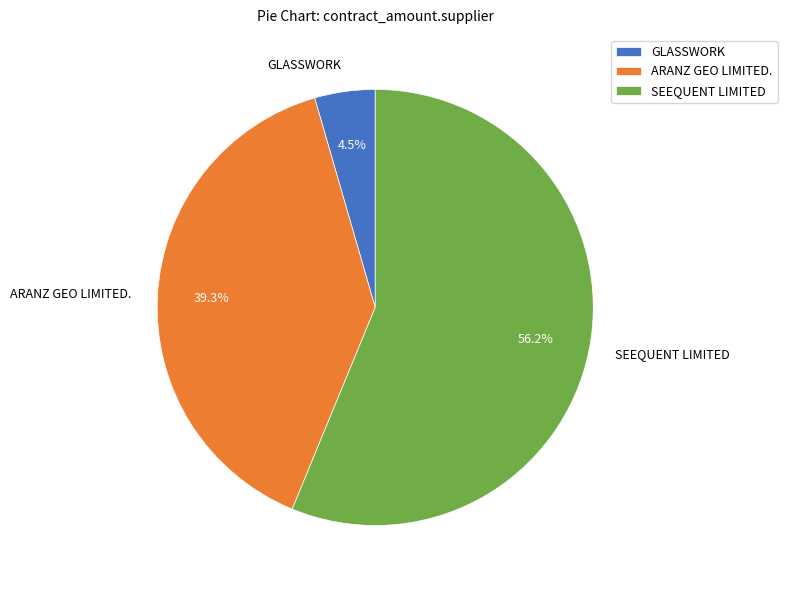

Between ARANZ GEO LIMITED. and GLASSWORK, which is larger?

ARANZ GEO LIMITED.